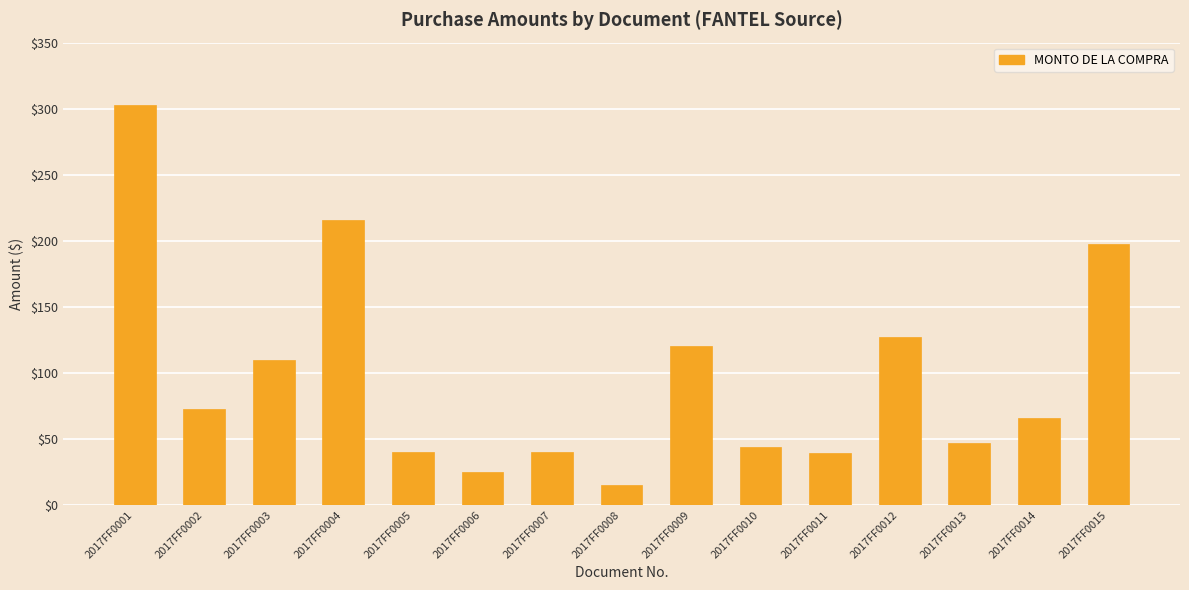

The value at 2017FF0007 is 40.0. True or false?

True